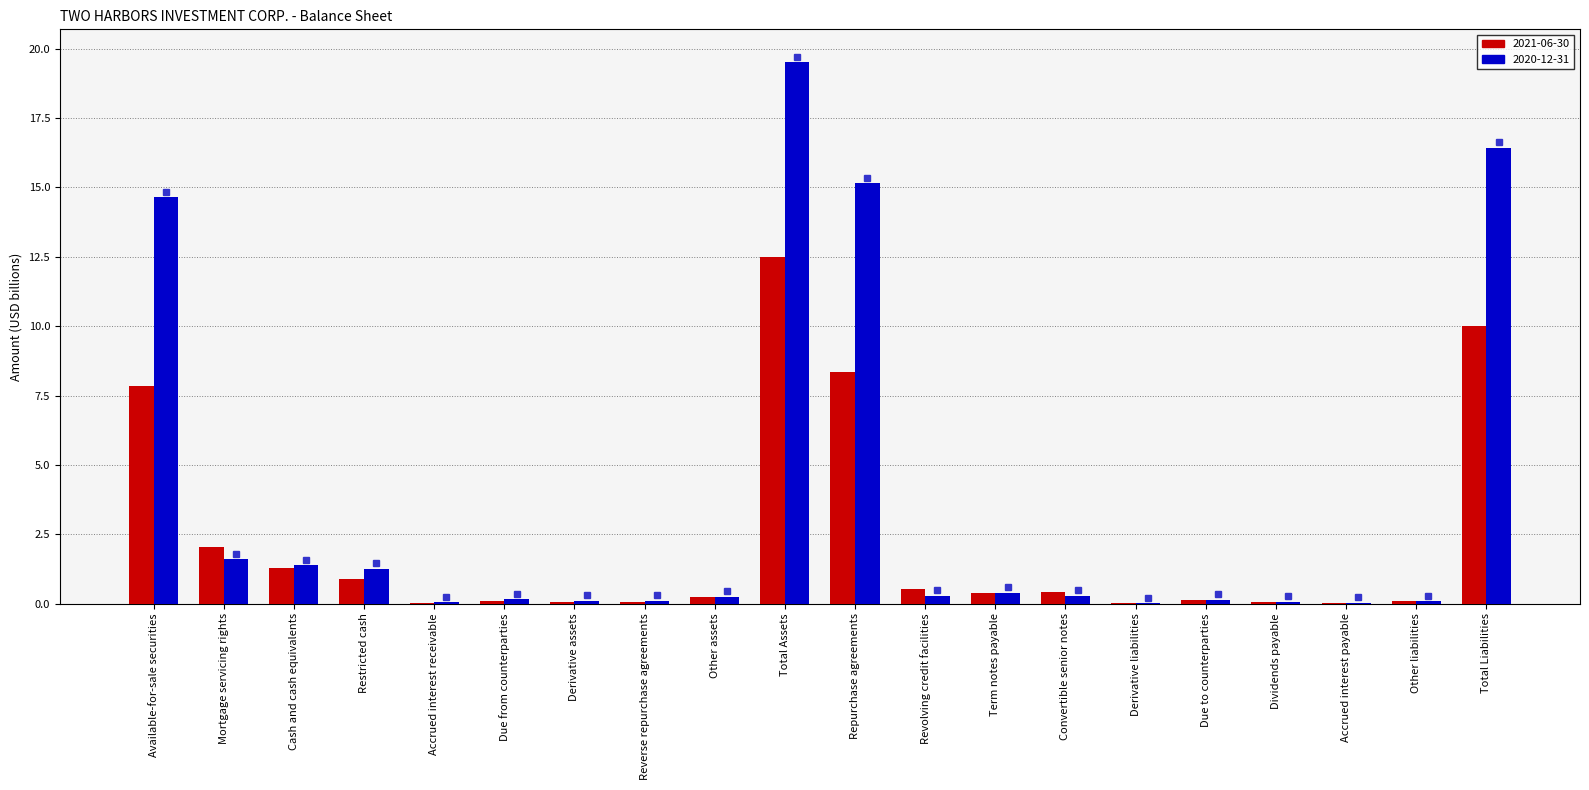

The 2021-06-30 series shows 0.0 at Accrued interest payable. True or false?

True